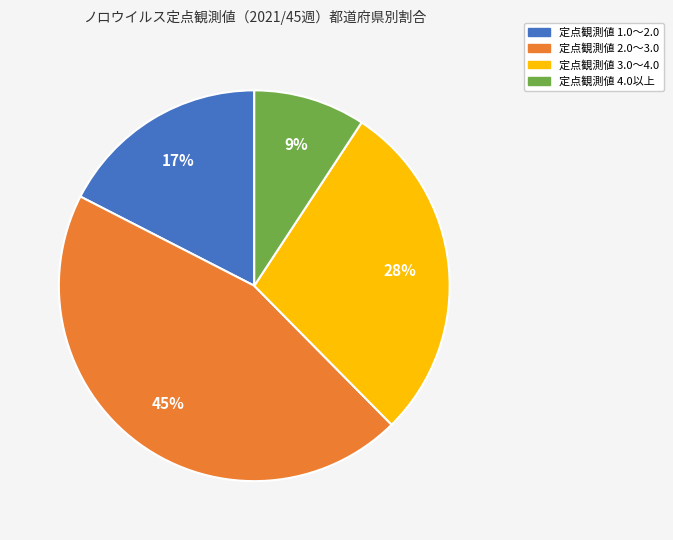

Is there any slice that represents more than half of the pie?

No